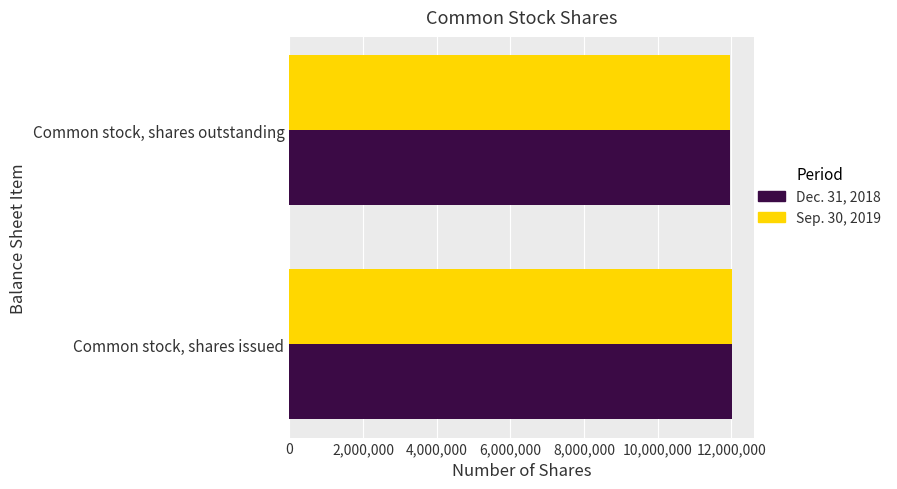

What is the average value of the Sep. 30, 2019 series?

11992260